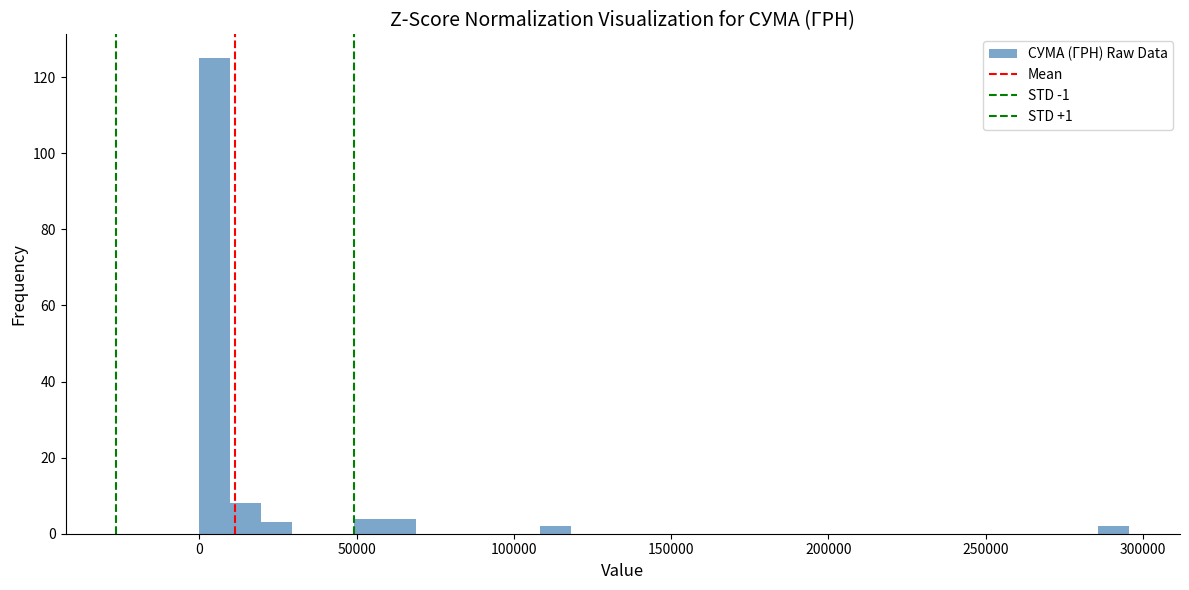

Around what value on the x-axis is the tallest bar? Give the approximate position of its centre, as read against the axis.

5000